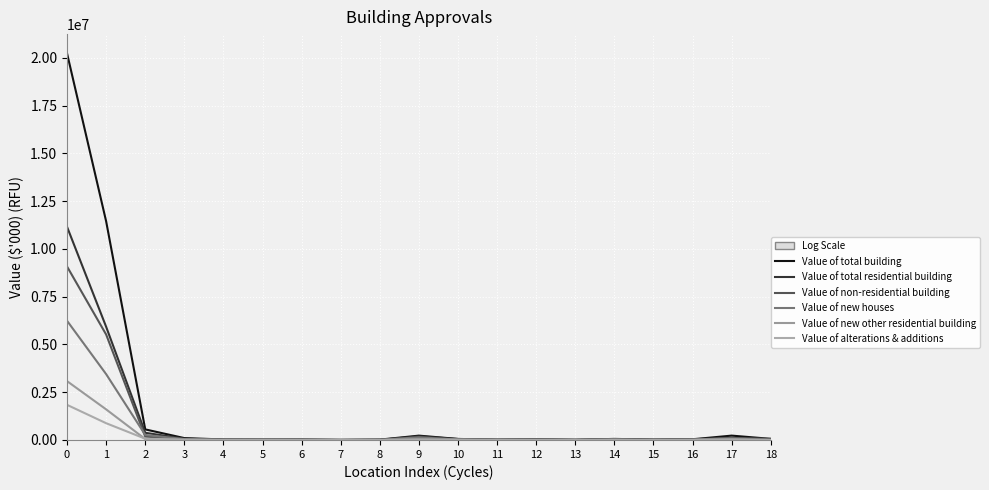

At which label is Value of total building closest to 10117693?

1